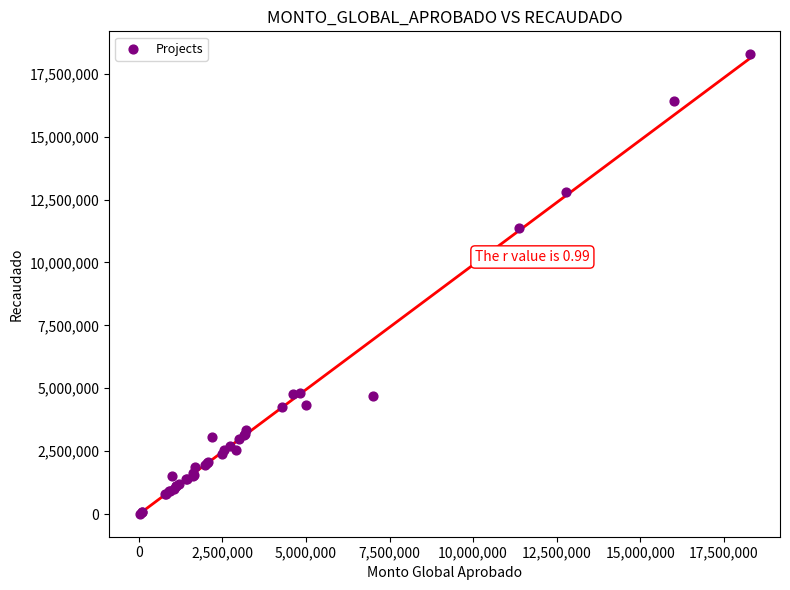

What Y value in the scatter plot is closest to 9144034?

11381481.1